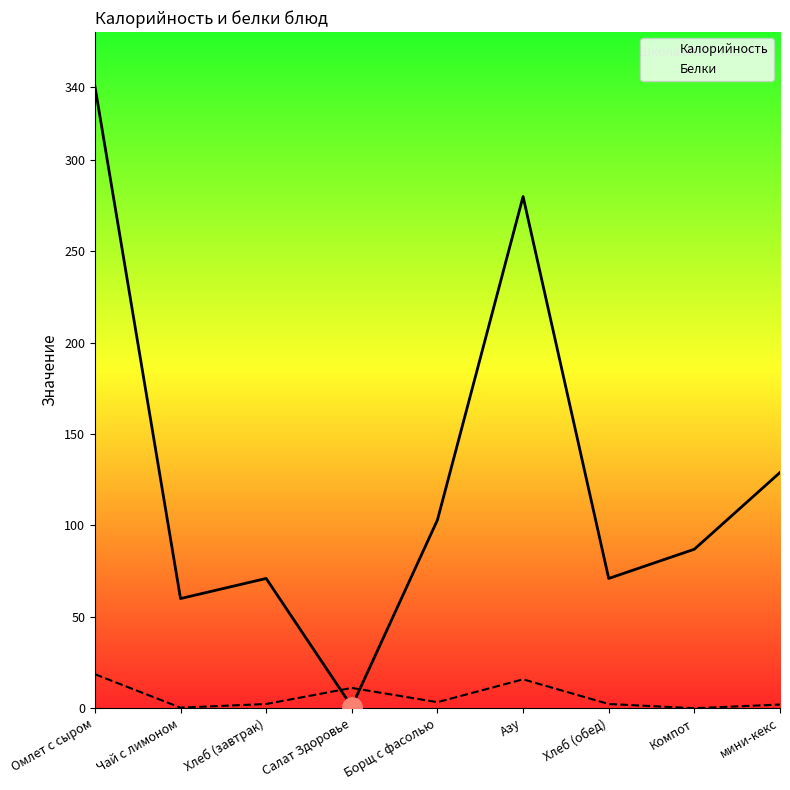

What is the spread (max minus min) of values at Хлеб (обед)?

68.7